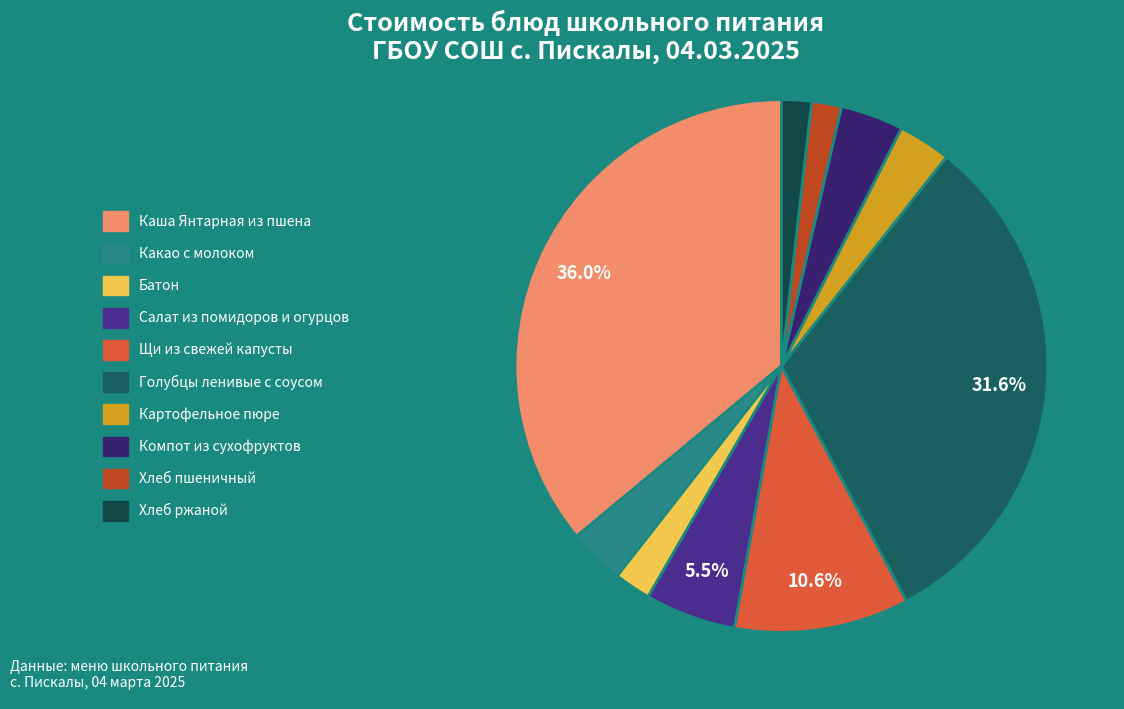

Which category has the smallest portion of the pie?

Хлеб пшеничный